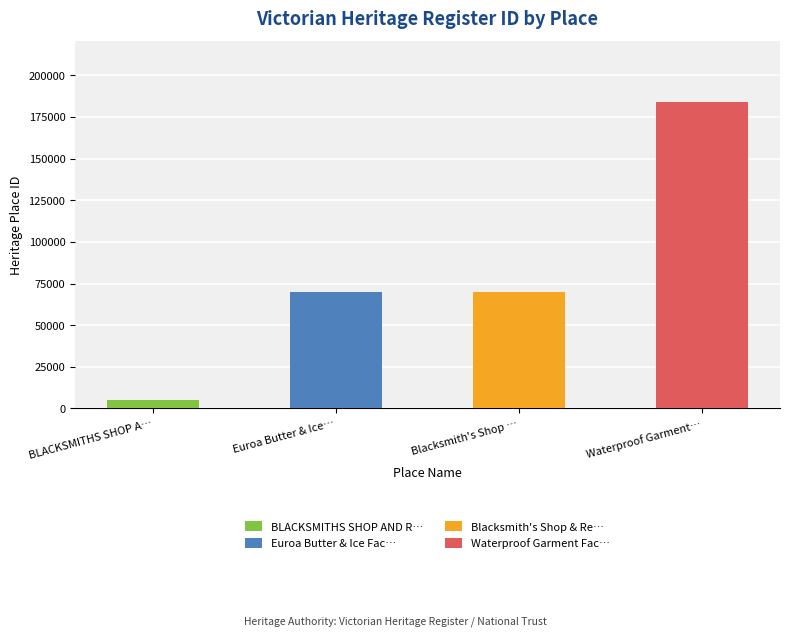

Between Euroa Butter & Ice Factory and BLACKSMITHS SHOP AND RESIDENCE, which is larger?

Euroa Butter & Ice Factory